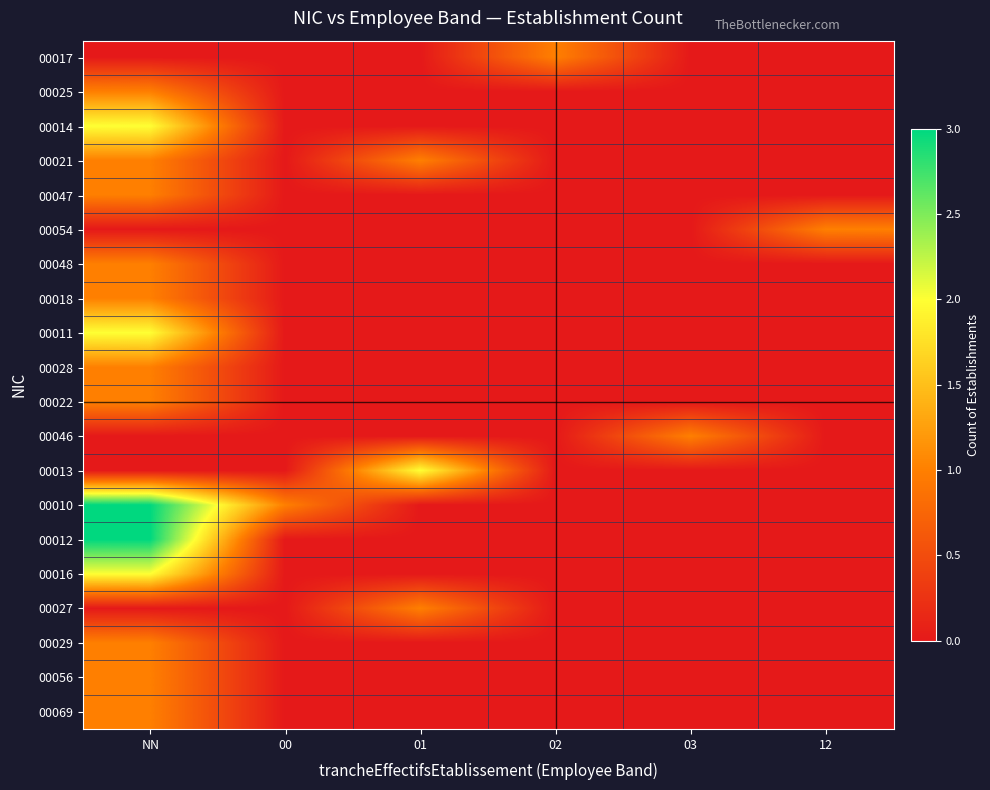

Which label corresponds to the largest value in the chart?

NN